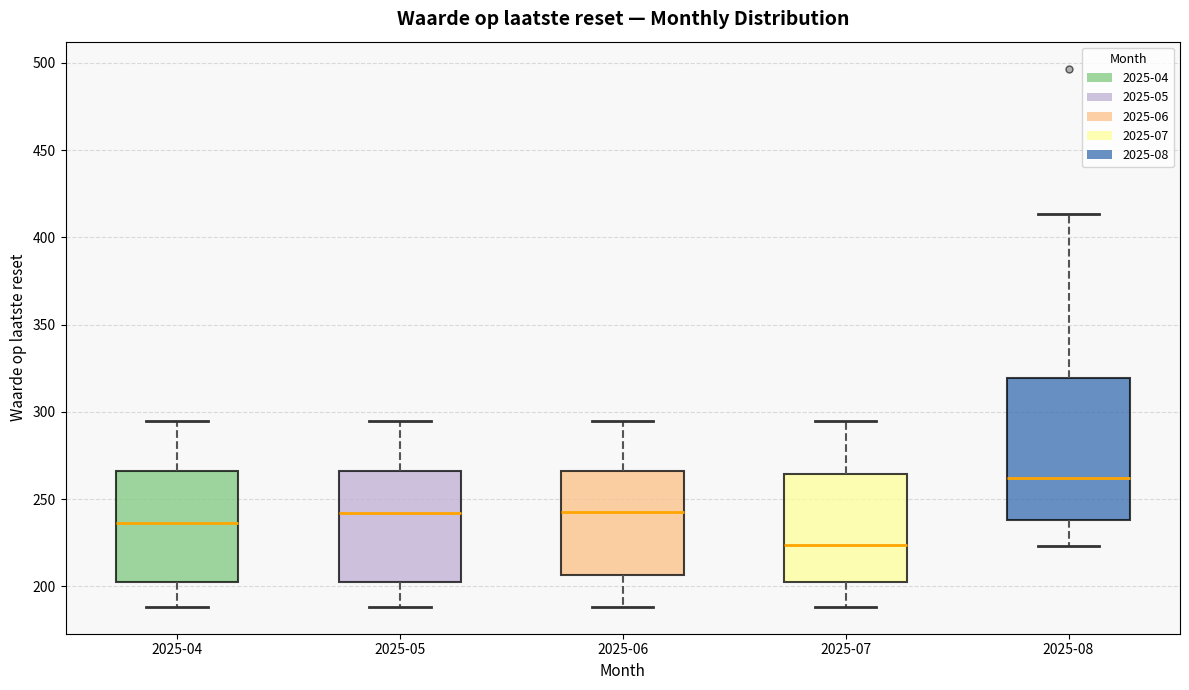

Reading left to right, read every box against the y-axis: the position of its median line, the range the box covers, and the ends of its whiskers. The values are not printed on the chart, so give them approximately, as read against the axis.

2025-04: median 235, box 205 to 265, whiskers 190 to 295
2025-05: median 240, box 205 to 265, whiskers 190 to 295
2025-06: median 240, box 205 to 265, whiskers 190 to 295
2025-07: median 225, box 205 to 265, whiskers 190 to 295
2025-08: median 260, box 240 to 320, whiskers 225 to 415